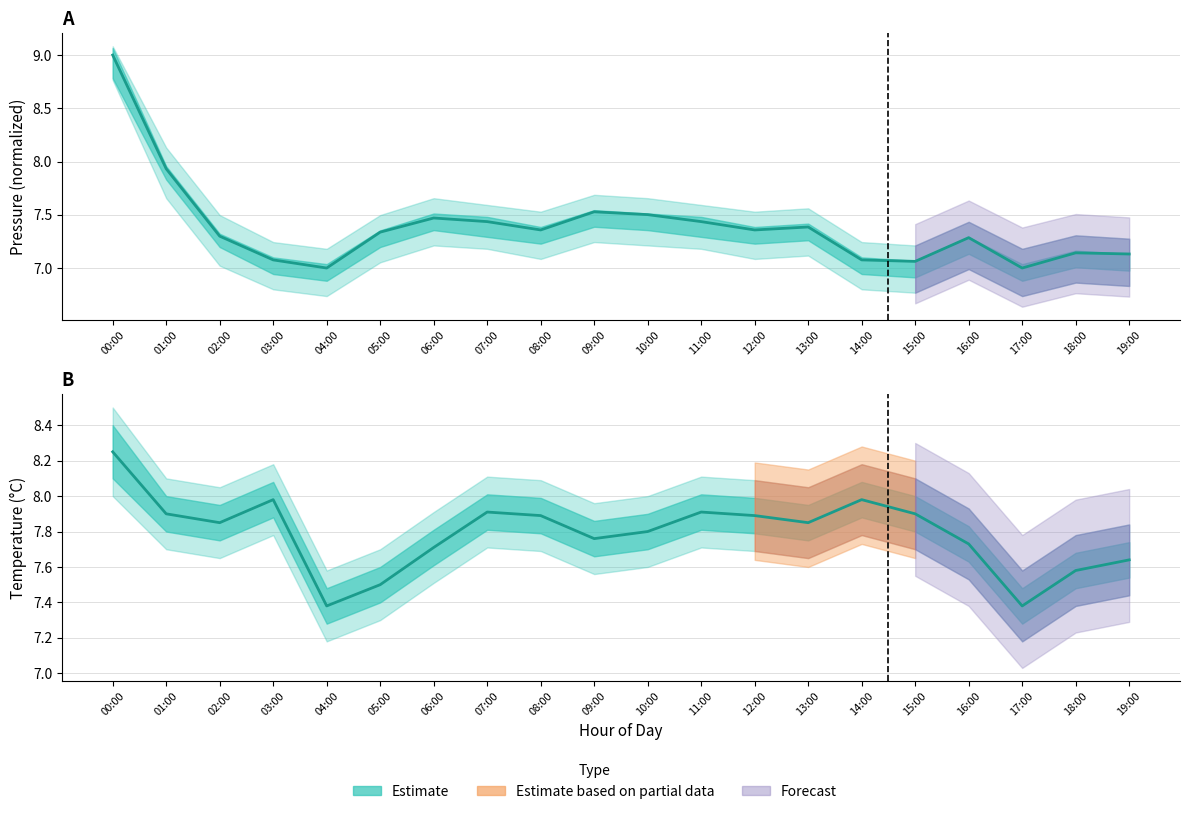

How many intersections are there between Temperature and Pressure (normalized)?

1